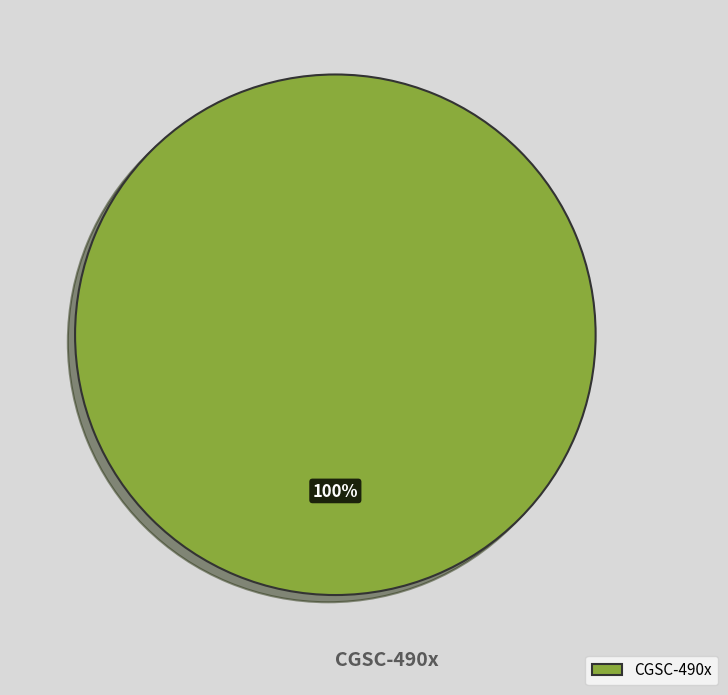

How many slices are in this pie chart?

1